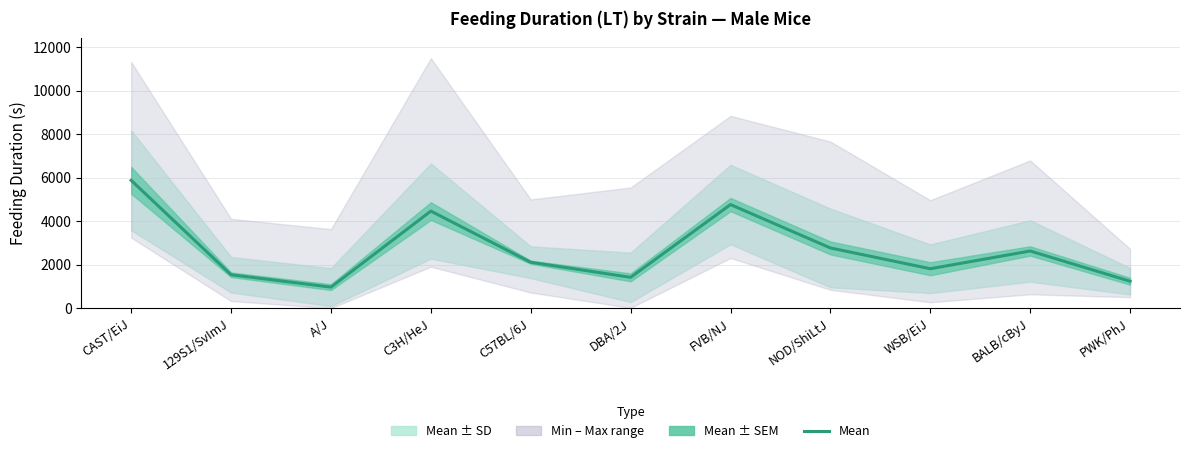

List the labels in order of value, smallest first.

A/J, PWK/PhJ, DBA/2J, 129S1/SvImJ, WSB/EiJ, C57BL/6J, BALB/cByJ, NOD/ShiLtJ, C3H/HeJ, FVB/NJ, CAST/EiJ